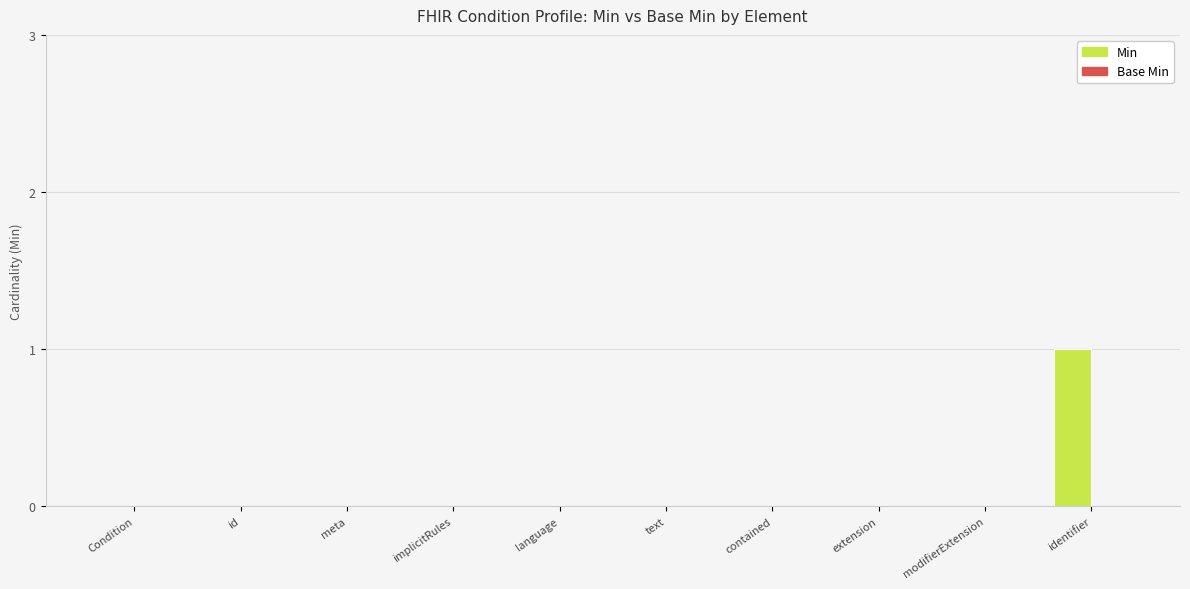

Which label corresponds to the largest value in the chart?

identifier